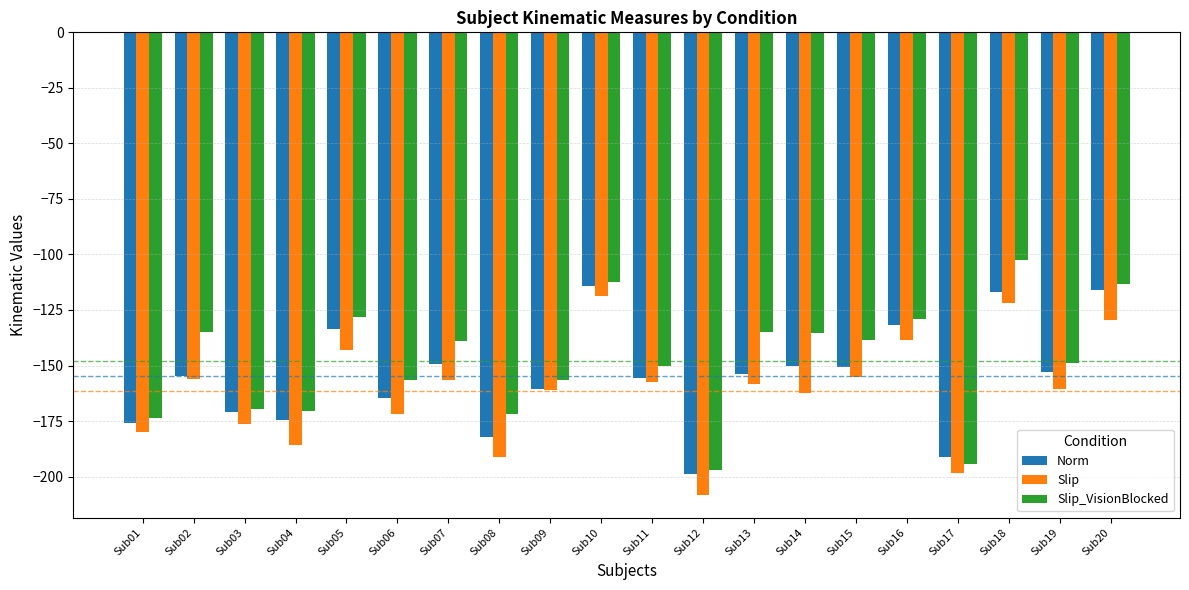

Is the value of Slip at Sub15 greater than the value of Norm at Sub04?

Yes